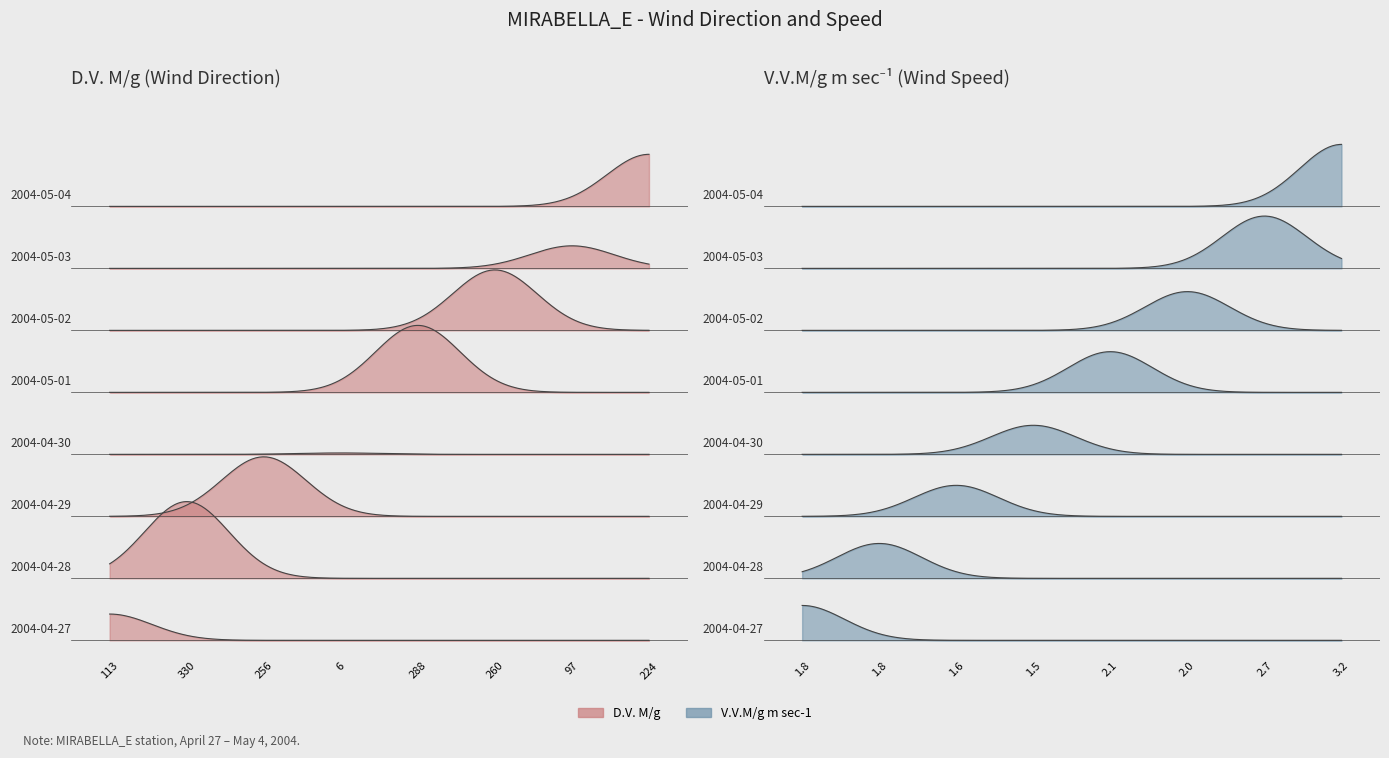

Rank the series by their maximum value, from lowest to highest.

V.V.M/g m sec-1, D.V. M/g